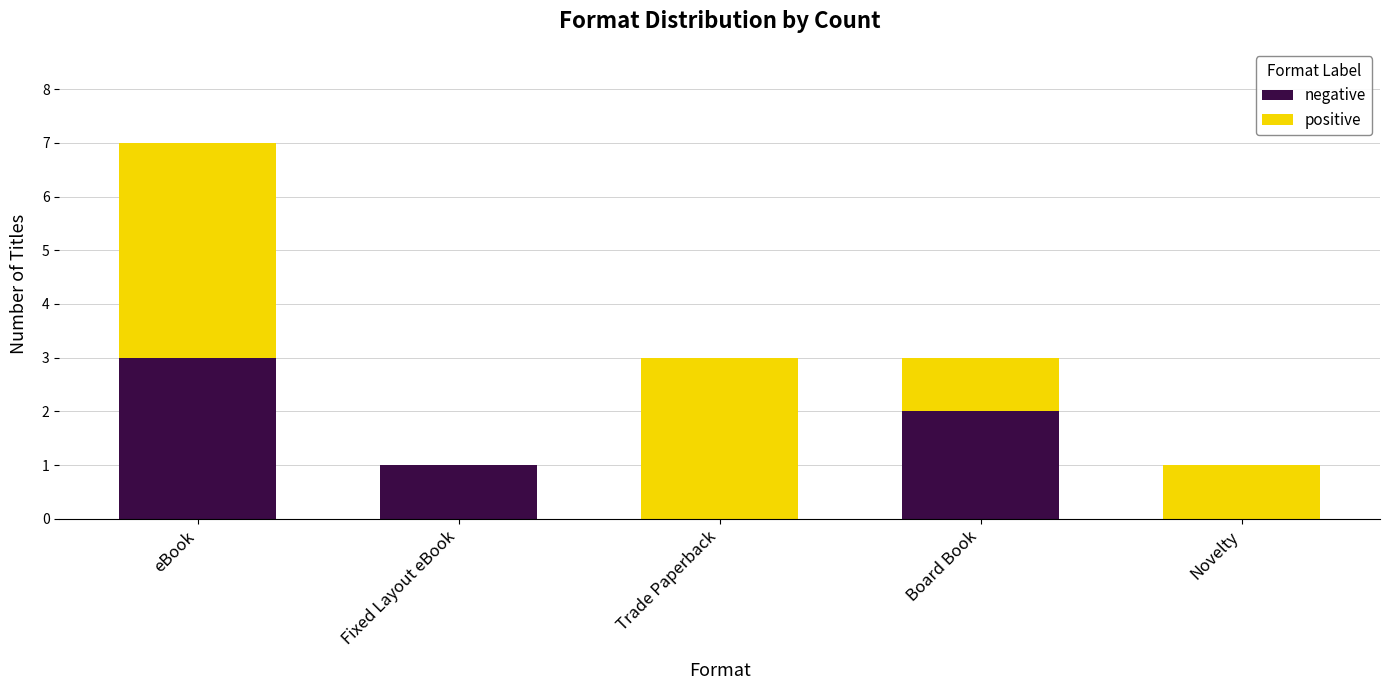

What is the total value across all series at Board Book?

3